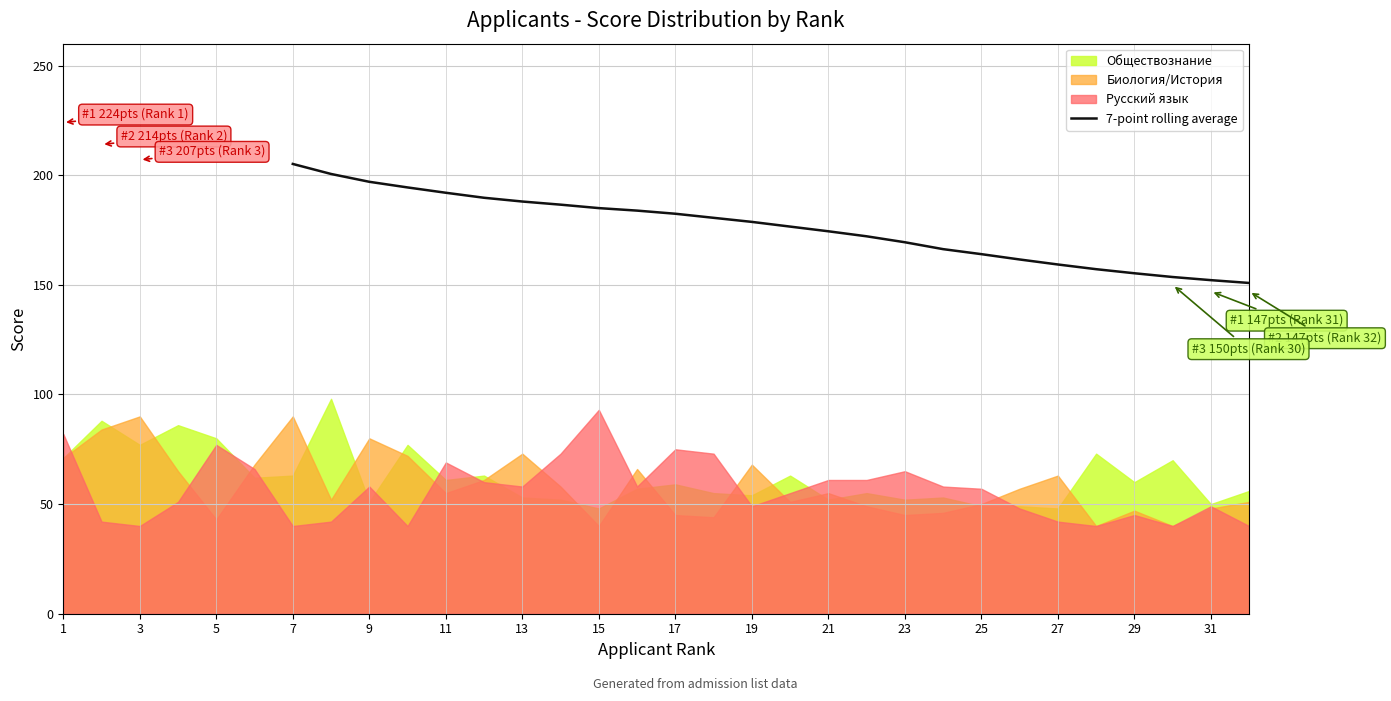

What is the lowest value of the 7-point rolling average series?

150.9